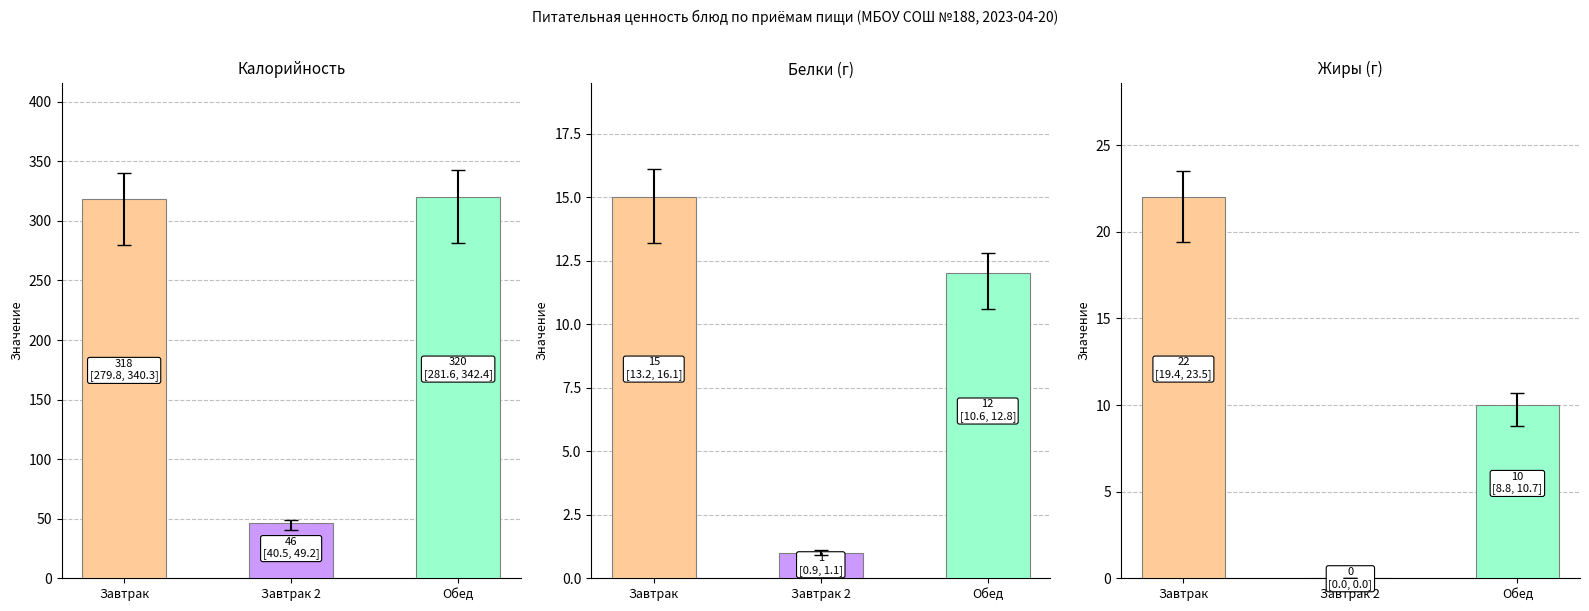

Which has a higher value, Белки or Калорийность?

Калорийность